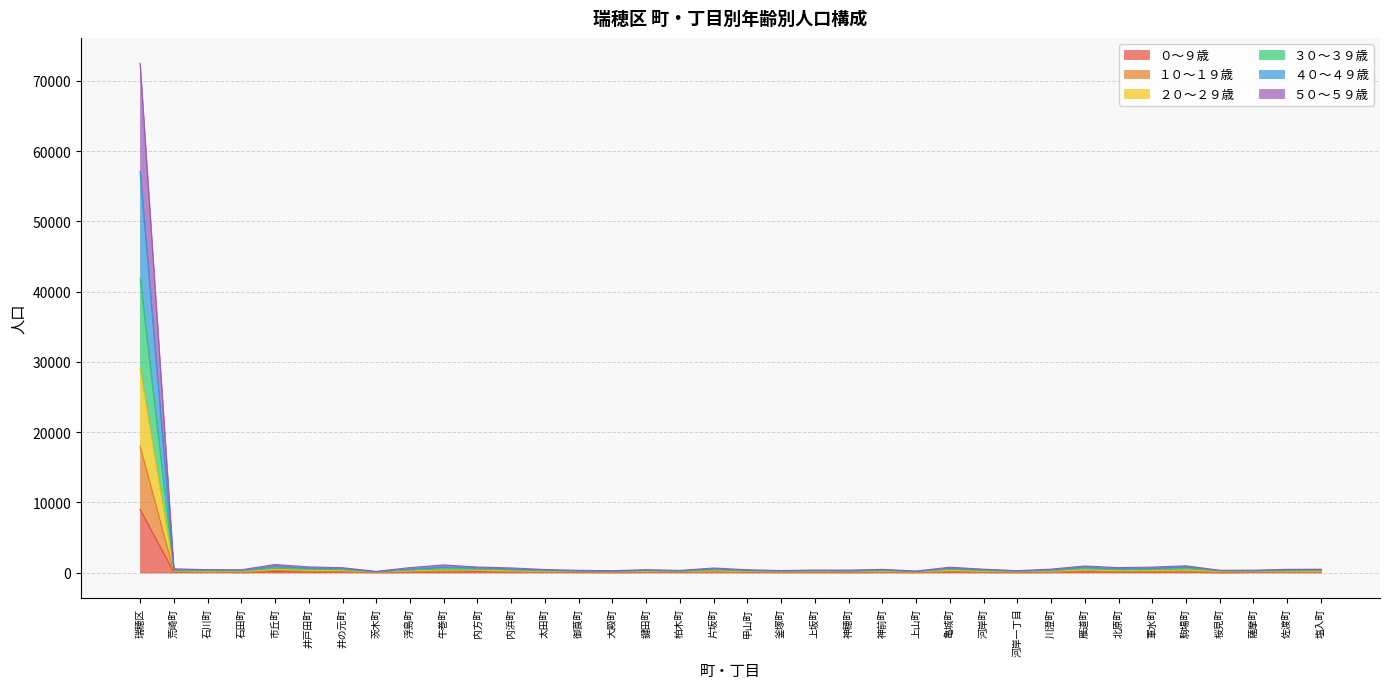

What position from the right is 石川町?

34